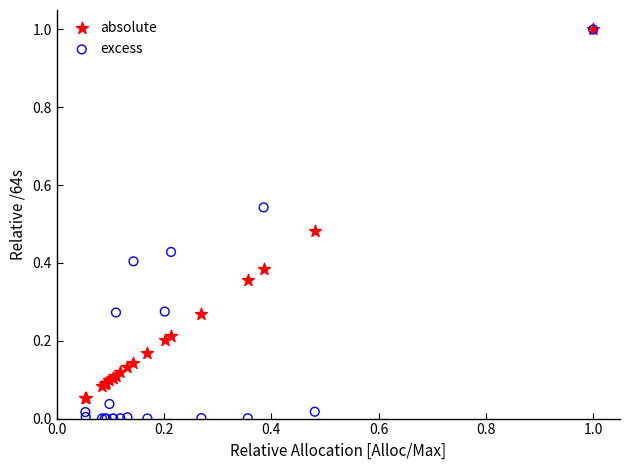

Which series contains the lowest Y value?

excess